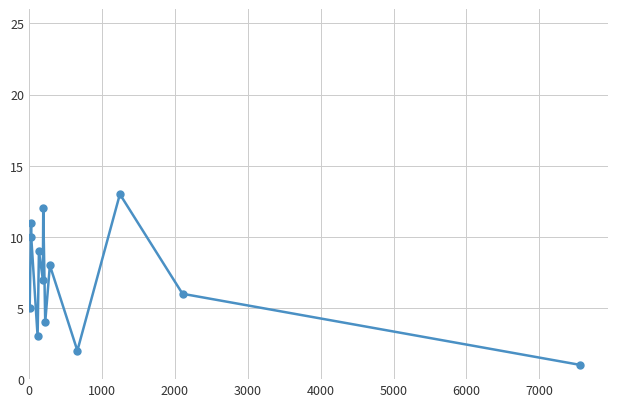

What is the average value?

7